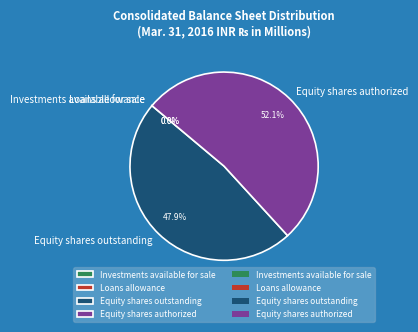

Is the sum of Equity shares outstanding and Equity shares authorized greater than half?

Yes